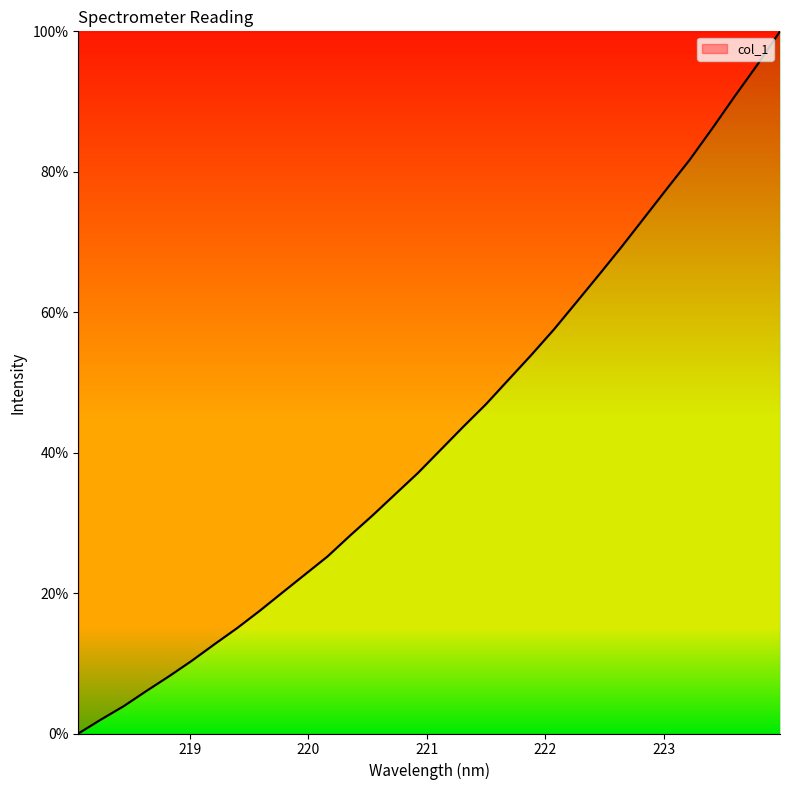

What is the maximum value shown in the chart?

100.0